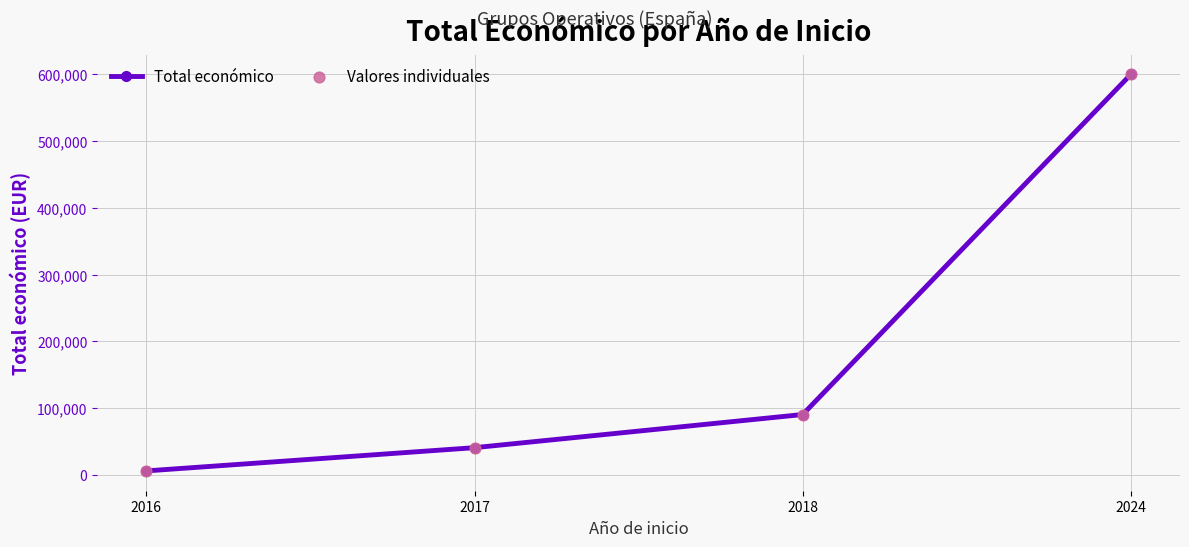

List the labels in order of value, smallest first.

2016, 2017, 2018, 2024